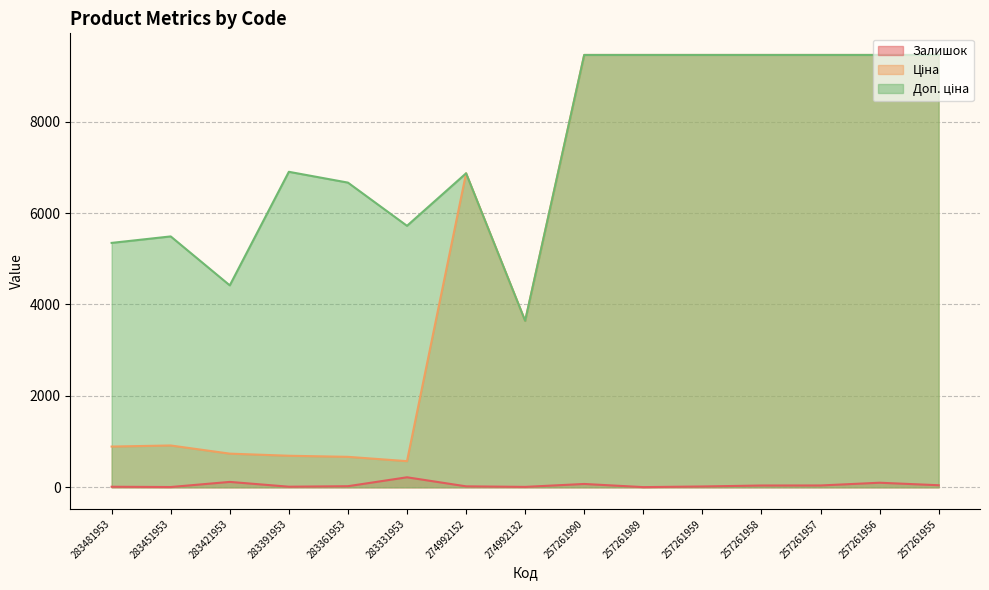

Which series has the largest range (max minus min)?

Ціна